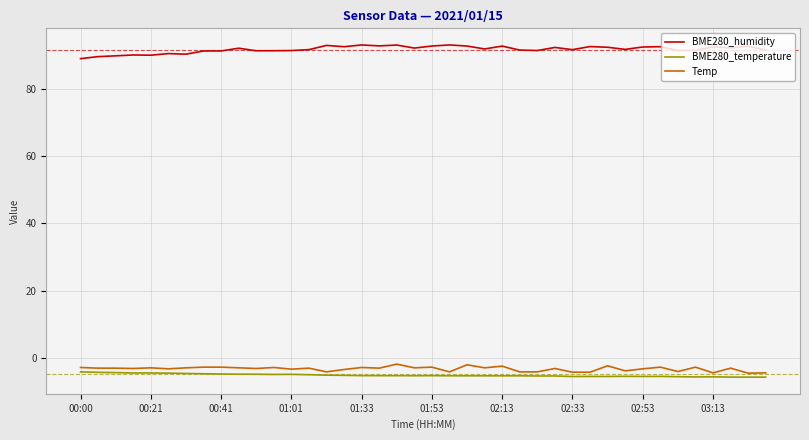

What is the greatest value displayed?

93.1